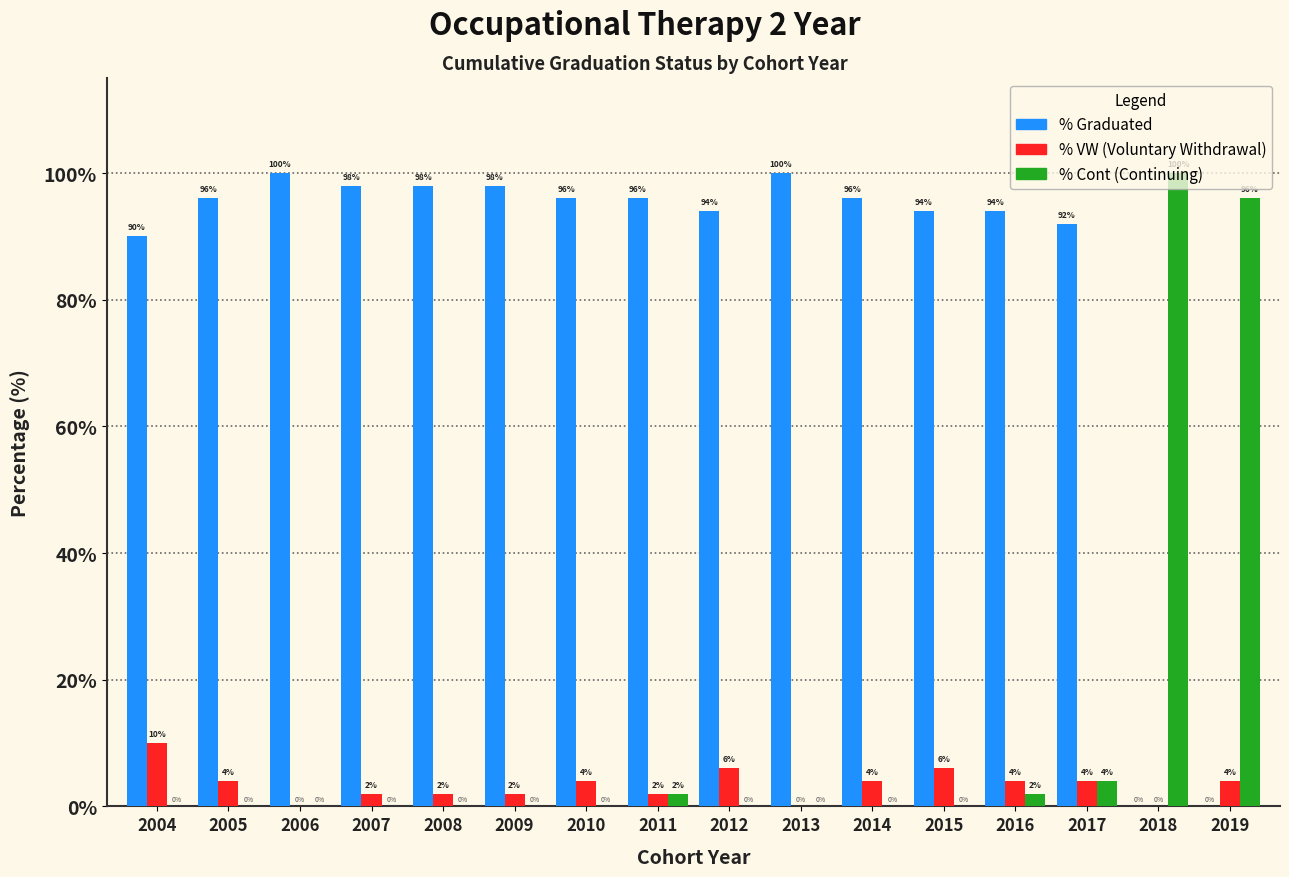

What is the total value across all series at 2009?

100